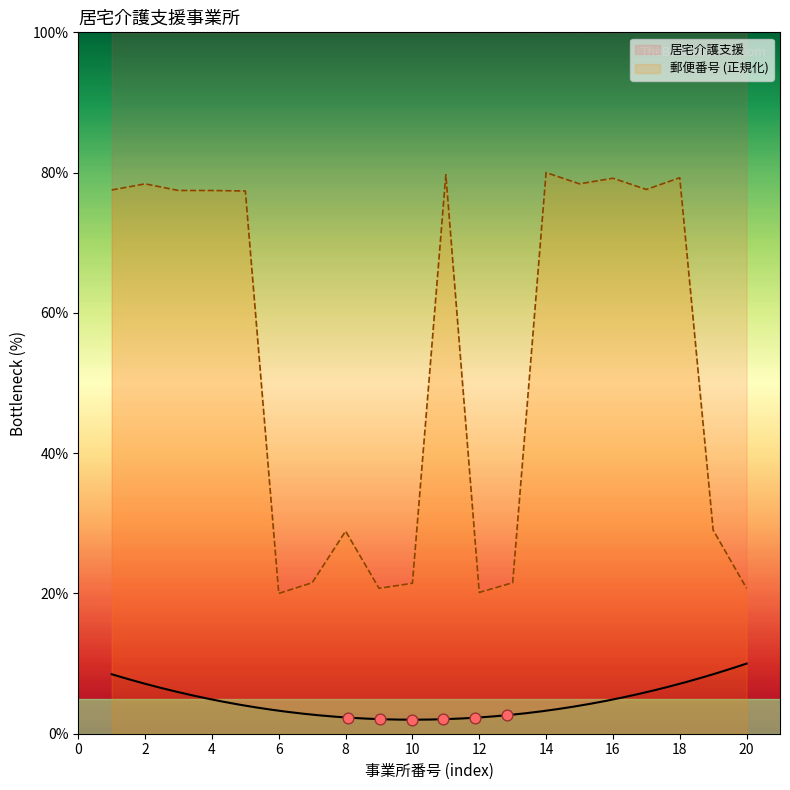

Between 15 and 7, which is larger?

15